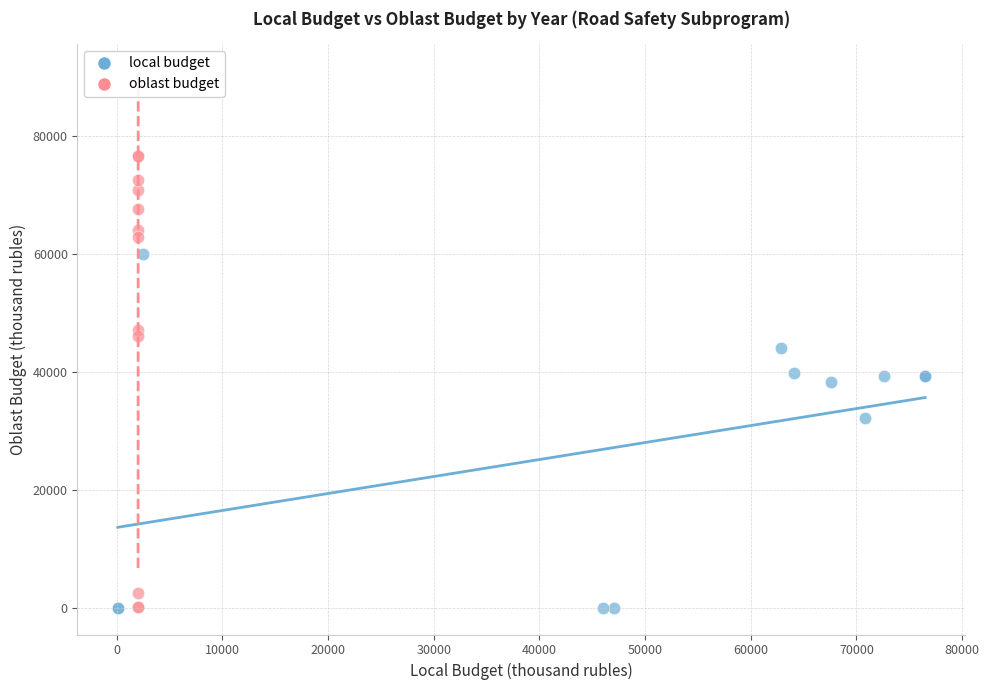

Which series reaches the maximum Y coordinate?

oblast budget